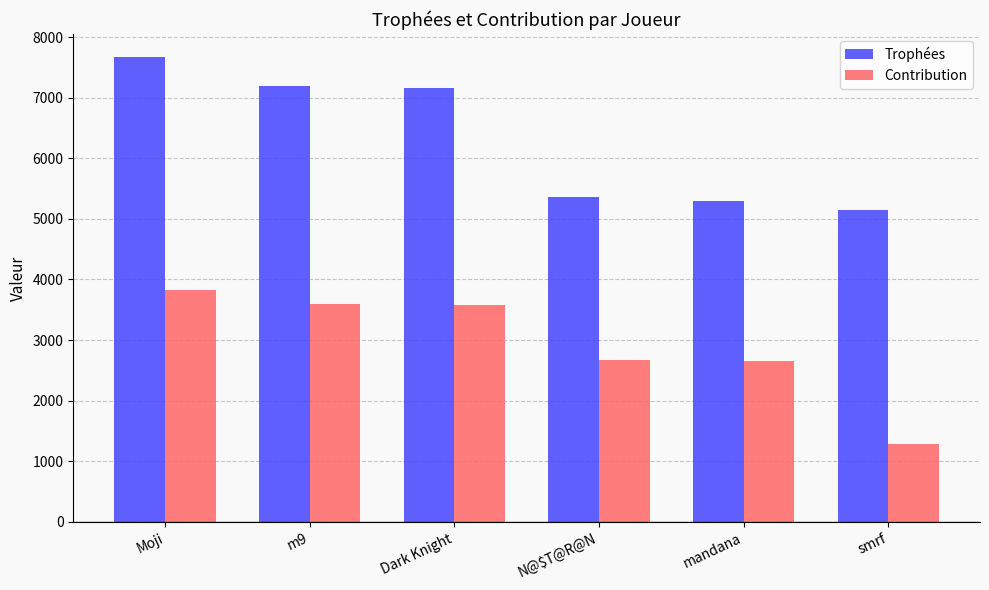

What is the average value of the Contribution series?

2938